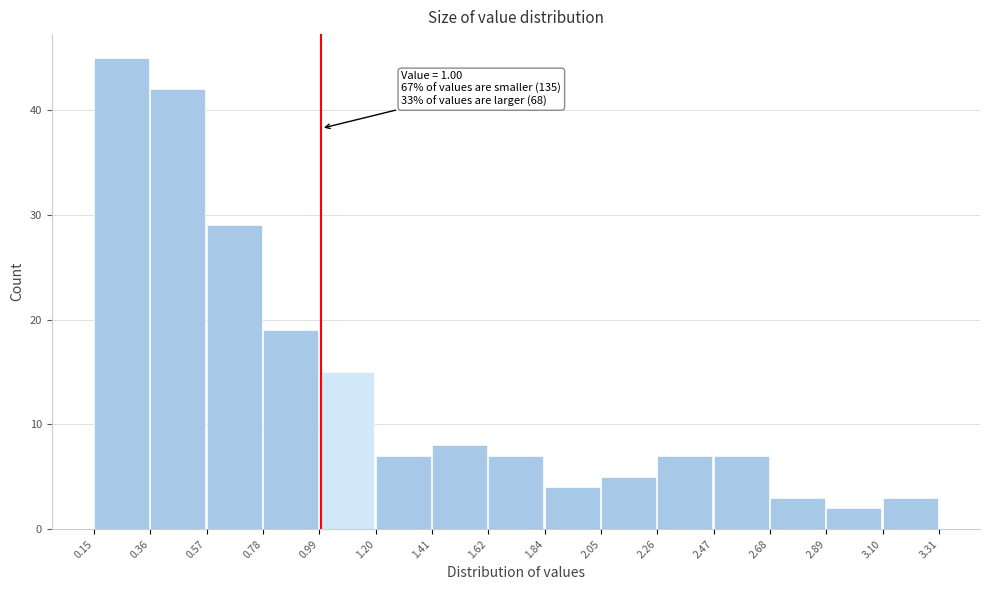

Over which range of the x-axis is the bar tallest?

0.15 to 0.36